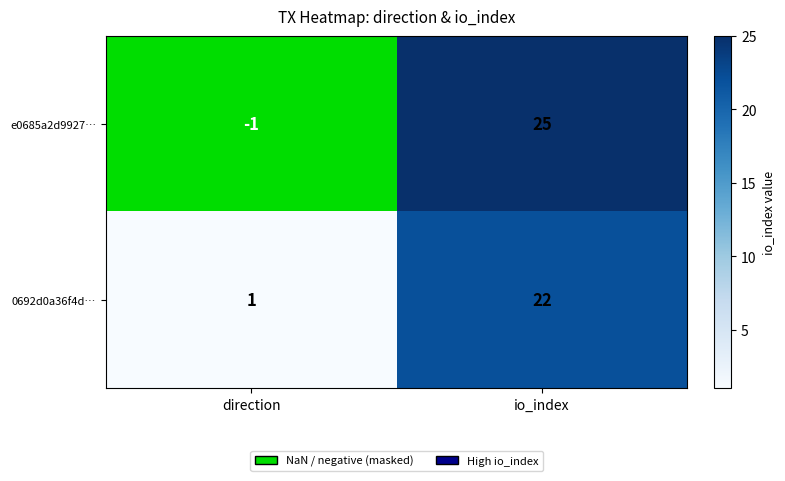

Read the e0685a2d9927… value at io_index, to the nearest 5.

25